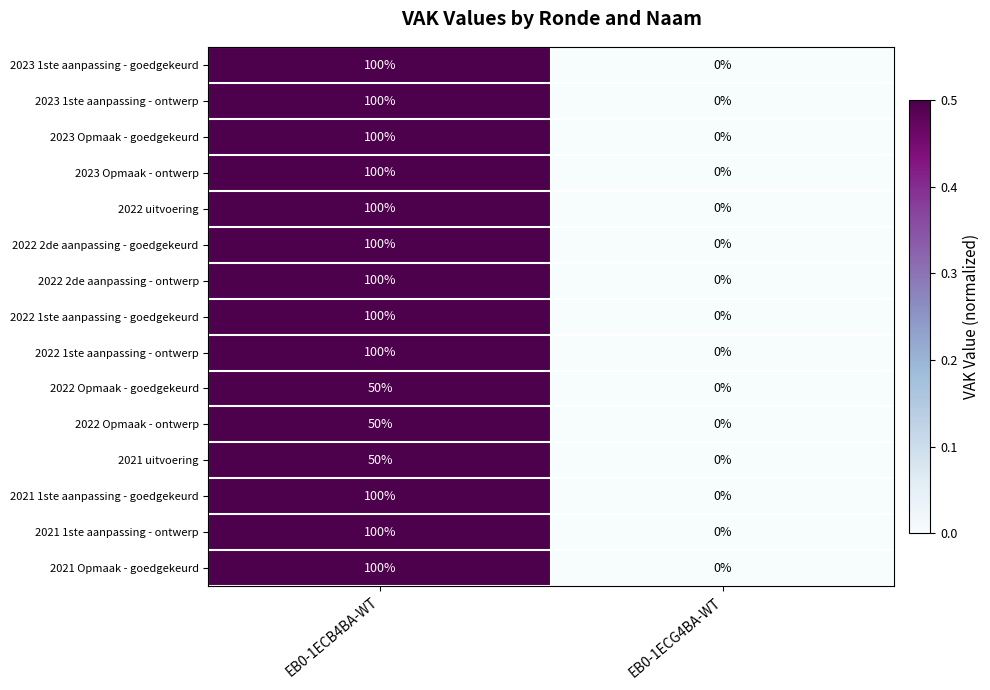

Count the number of categories in the chart.

2